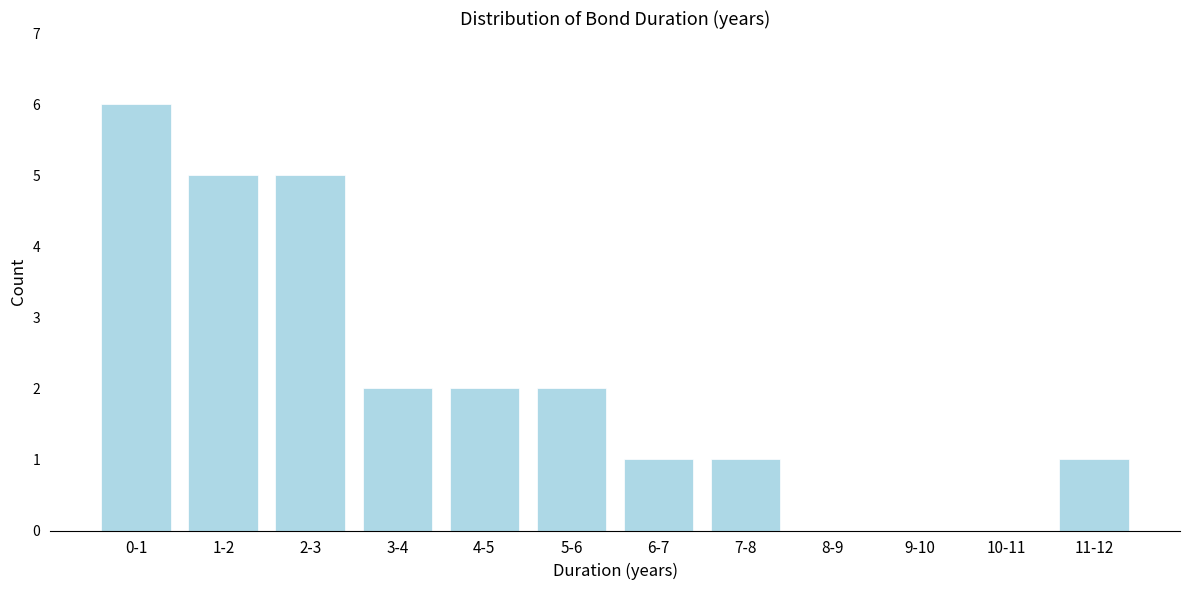

Reading left to right, extract all data points from this chart.

0-1=6	1-2=5	2-3=5	3-4=2	4-5=2	5-6=2	6-7=1	7-8=1	8-9=0	9-10=0	10-11=0	11-12=1